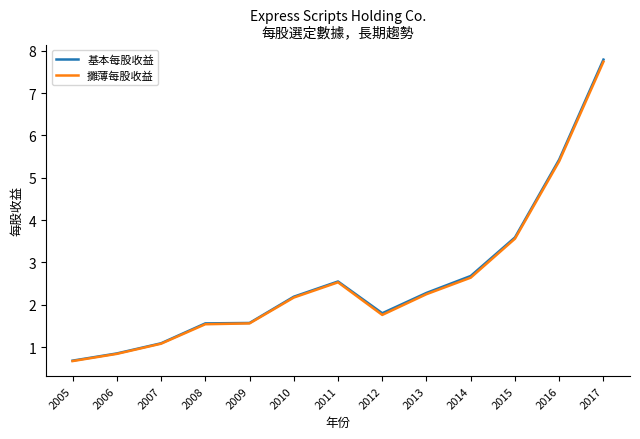

What is the difference between the maximum and minimum values in the 基本每股收益 series?

7.1